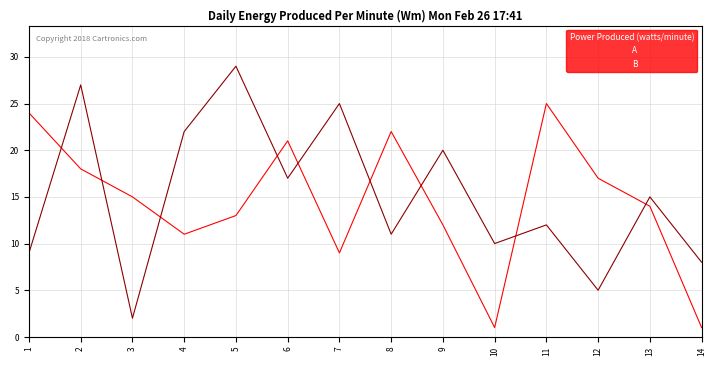

How many lines are shown in the chart?

2